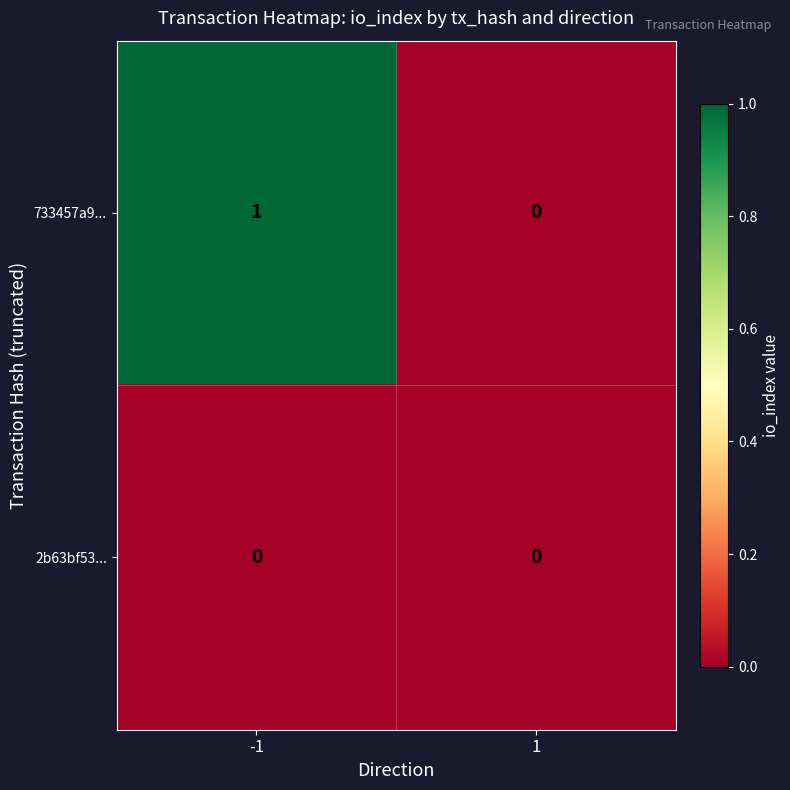

List the series in order of their peak value, lowest first.

2b63bf53..., 733457a9...